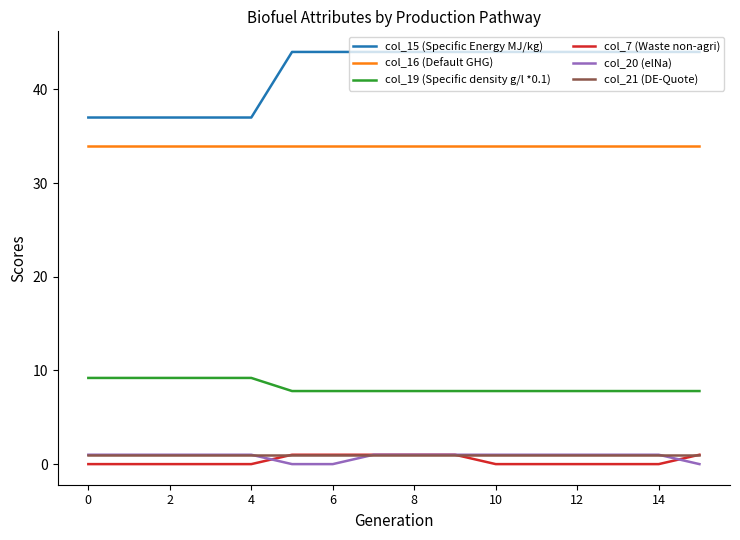

True or false: col_20 (elNa) and col_15 (Specific Energy MJ/kg) cross at least once.

False